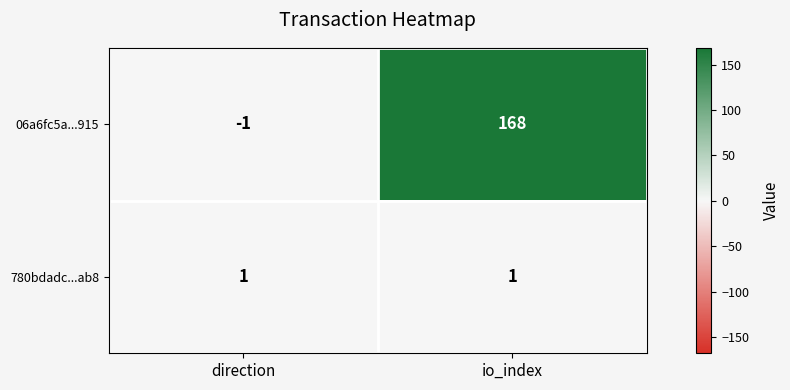

Which series has the largest range (max minus min)?

06a6fc5a...915